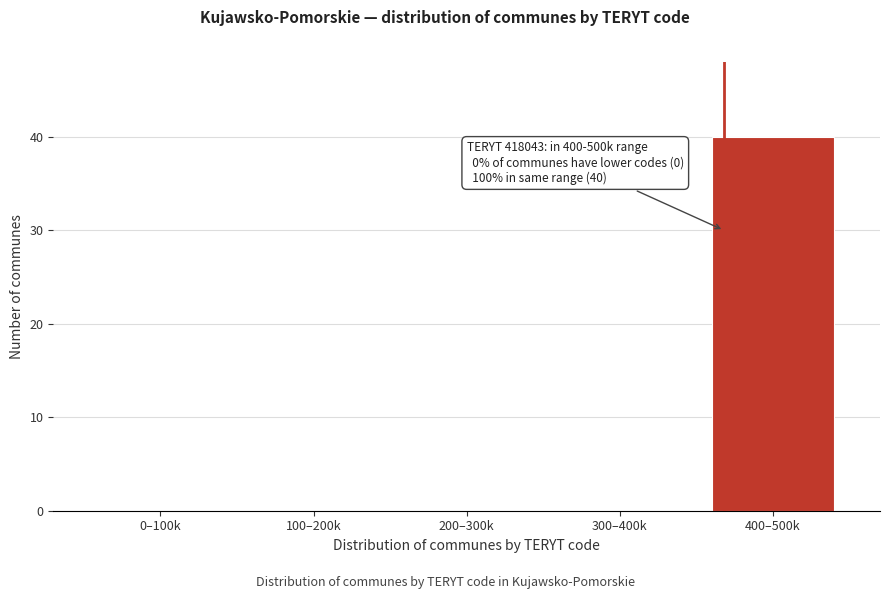

Reading left to right, what are all the values shown in this chart?

0–100k=0	100–200k=0	200–300k=0	300–400k=0	400–500k=40